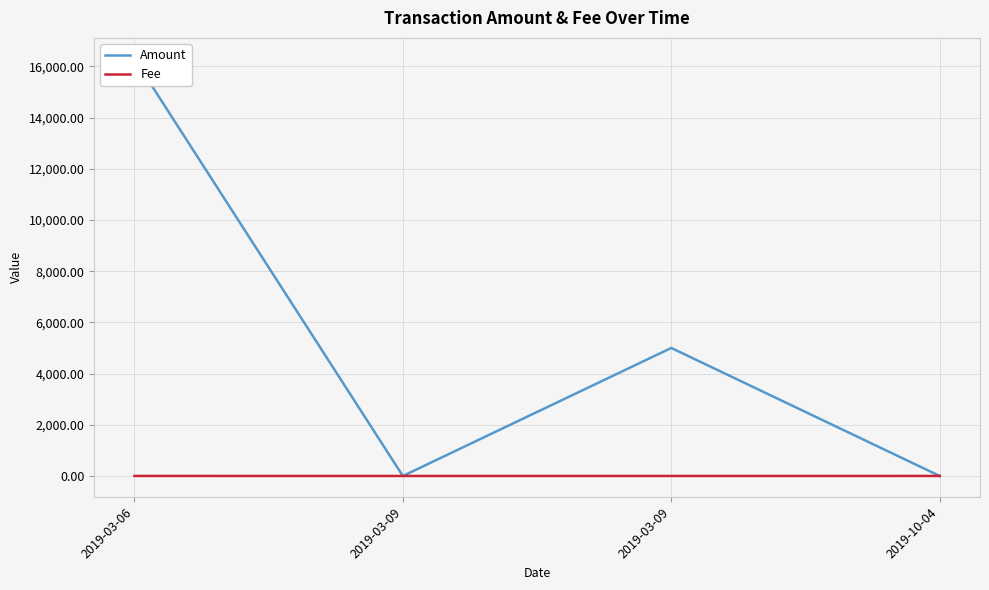

Reading left to right, list all the values displayed in this chart.

Amount: 16296.3	0.0	5000.0	0.0
Fee: 1.0	0.0	0.0	0.9